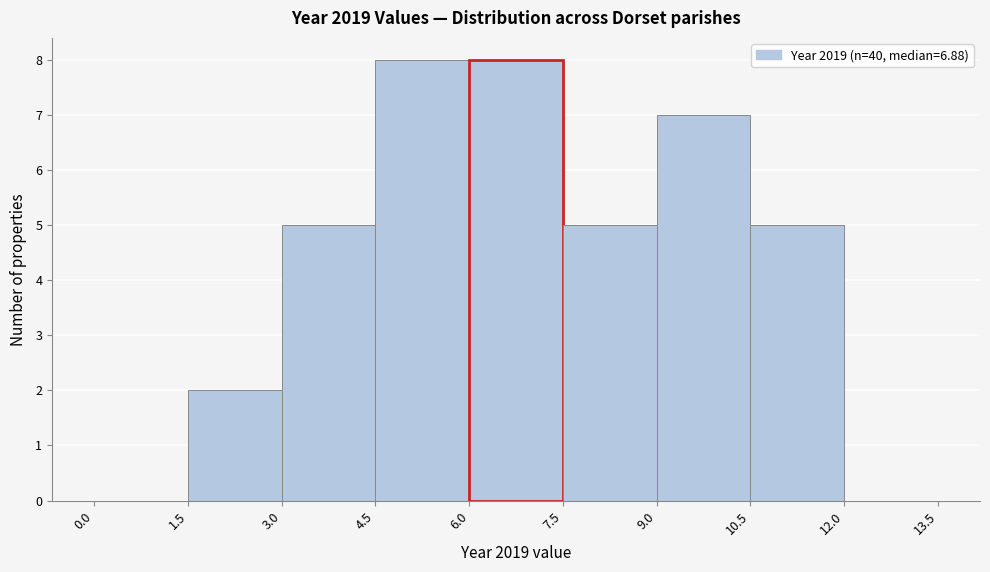

Reading left to right, transcribe this chart: for each bar, give the range it covers on the x-axis and its height. The values are not printed on the chart, so give them approximately, as read against the axis.

0.0 to 1.5: 0
1.5 to 3.0: 2
3.0 to 4.5: 5
4.5 to 6.0: 8
6.0 to 7.5: 8
7.5 to 9.0: 5
9.0 to 10.5: 7
10.5 to 12.0: 5
12.0 to 13.5: 0